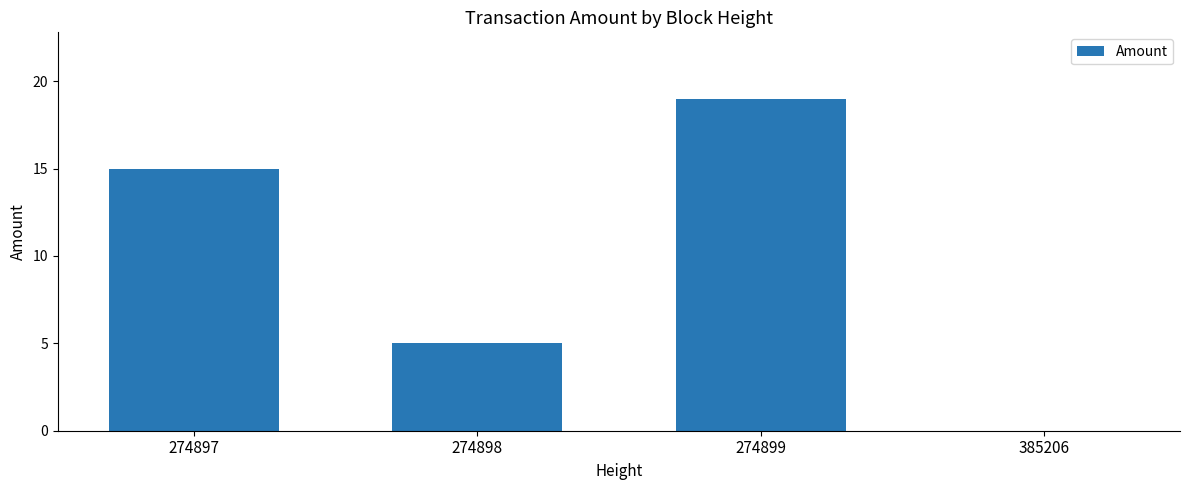

At which label is the value closest to 9?

274898